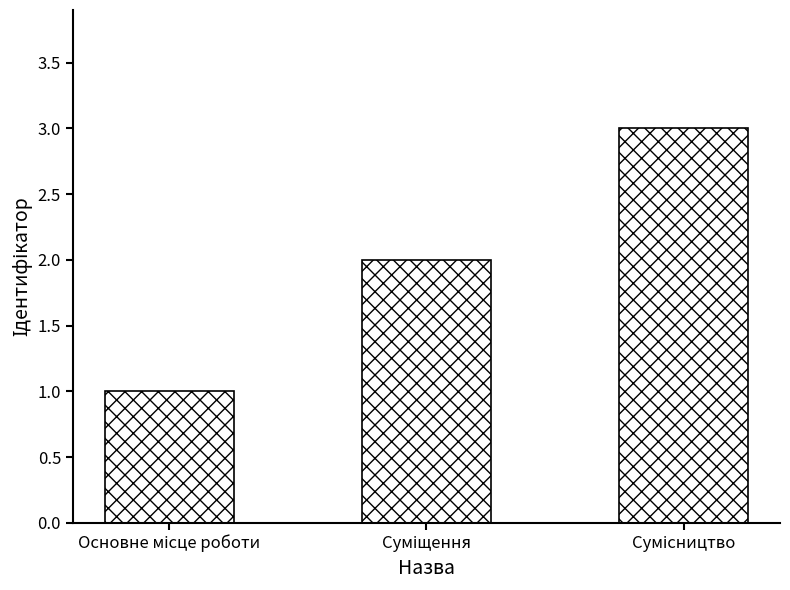

What is the sum of all values?

6